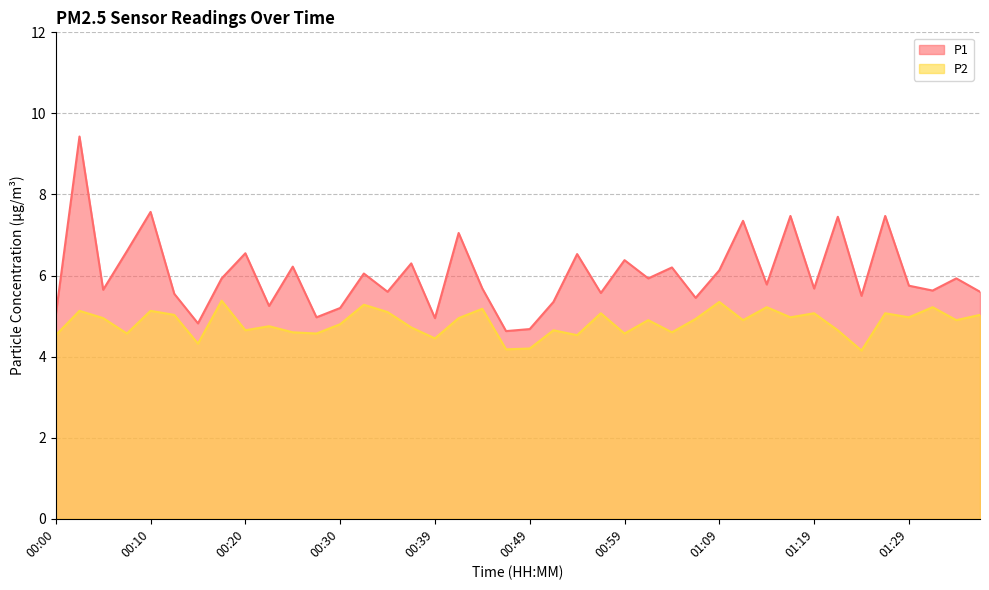

At which category does P2 reach its first local peak?

00:02